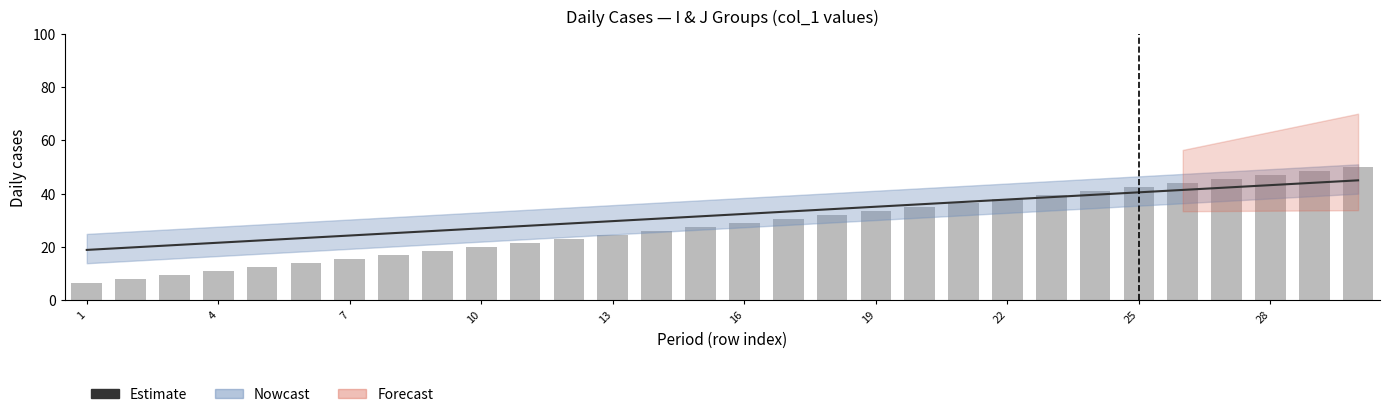

True or false: Daily count (col_1 cumulative) has a value of 13.1 at 22.

False